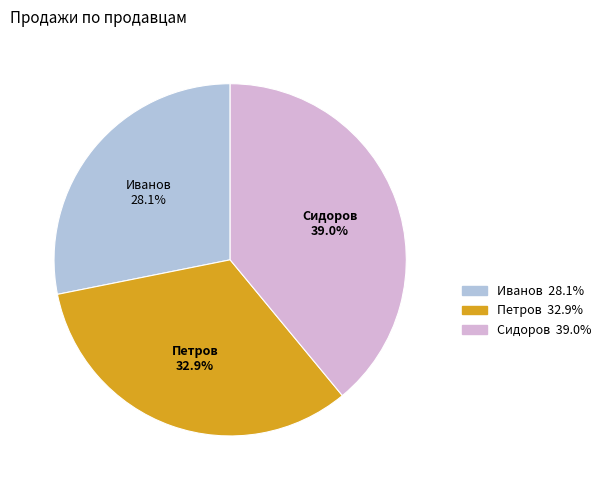

To the nearest percent, what is the combined percentage of Петров and Сидоров?

72%